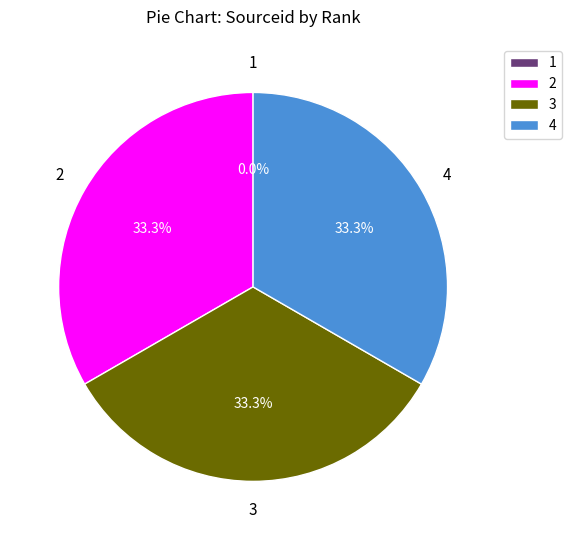

Combined, what portion of the pie is 3 and 2?

66.7%